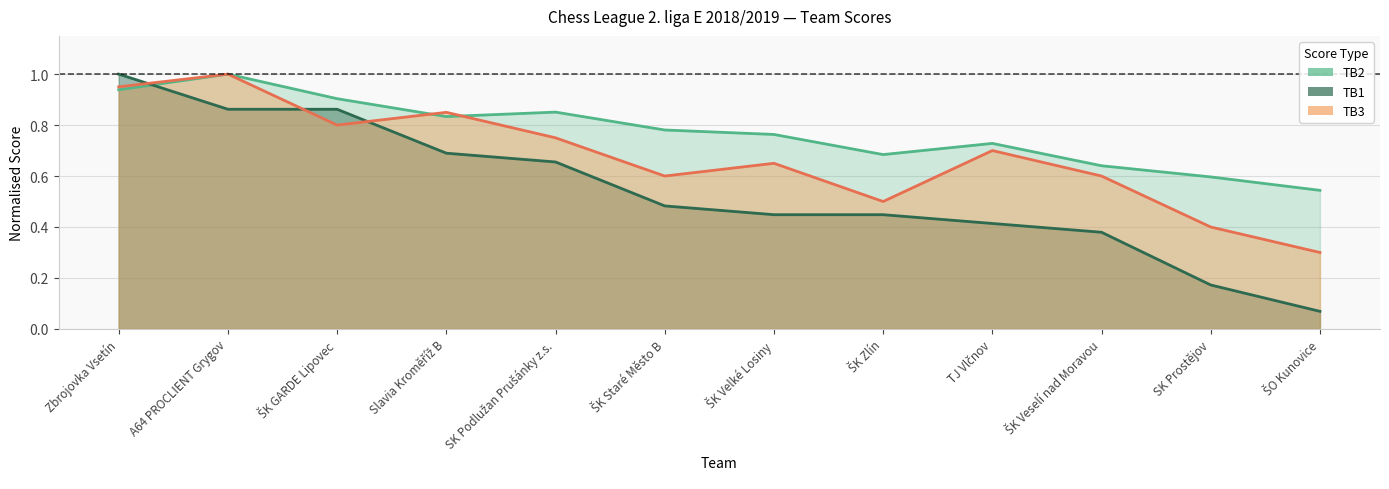

Between SK Prostějov and A64 PROCLIENT Grygov, which is larger?

A64 PROCLIENT Grygov